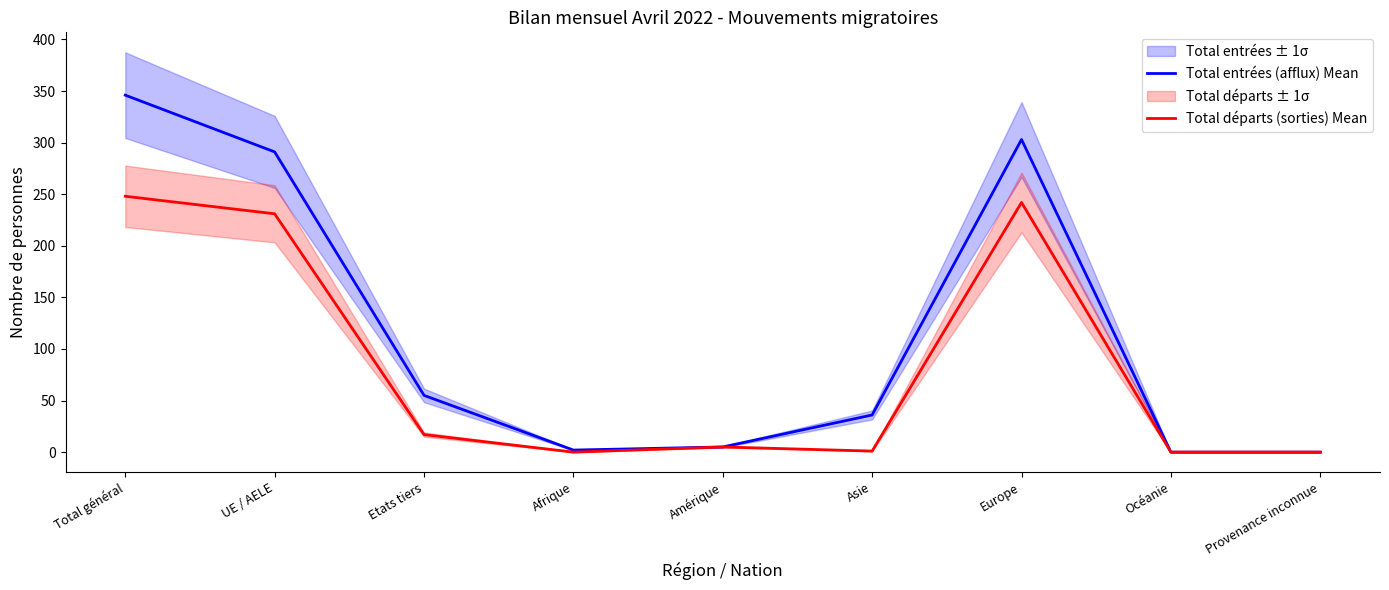

Is it true that Total entrées (afflux) Mean equals 620 at Total général?

False